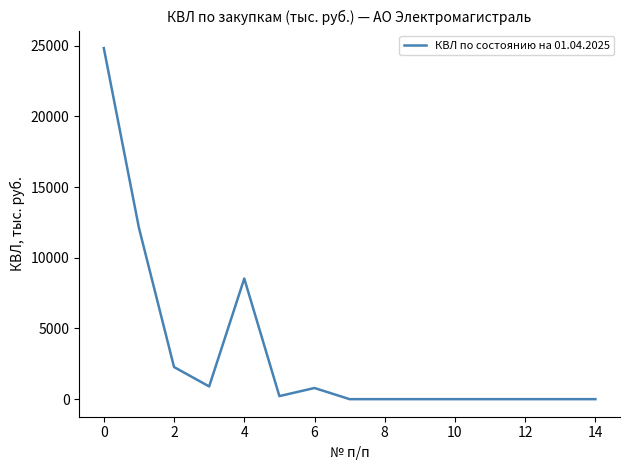

What is the greatest value displayed?

24838.2